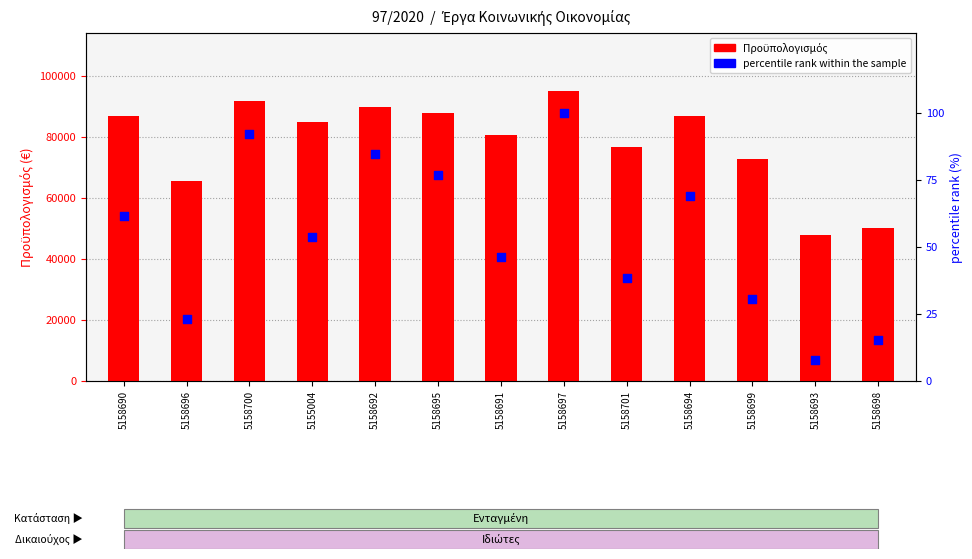

At which category is the sum across all series the highest?

5158697